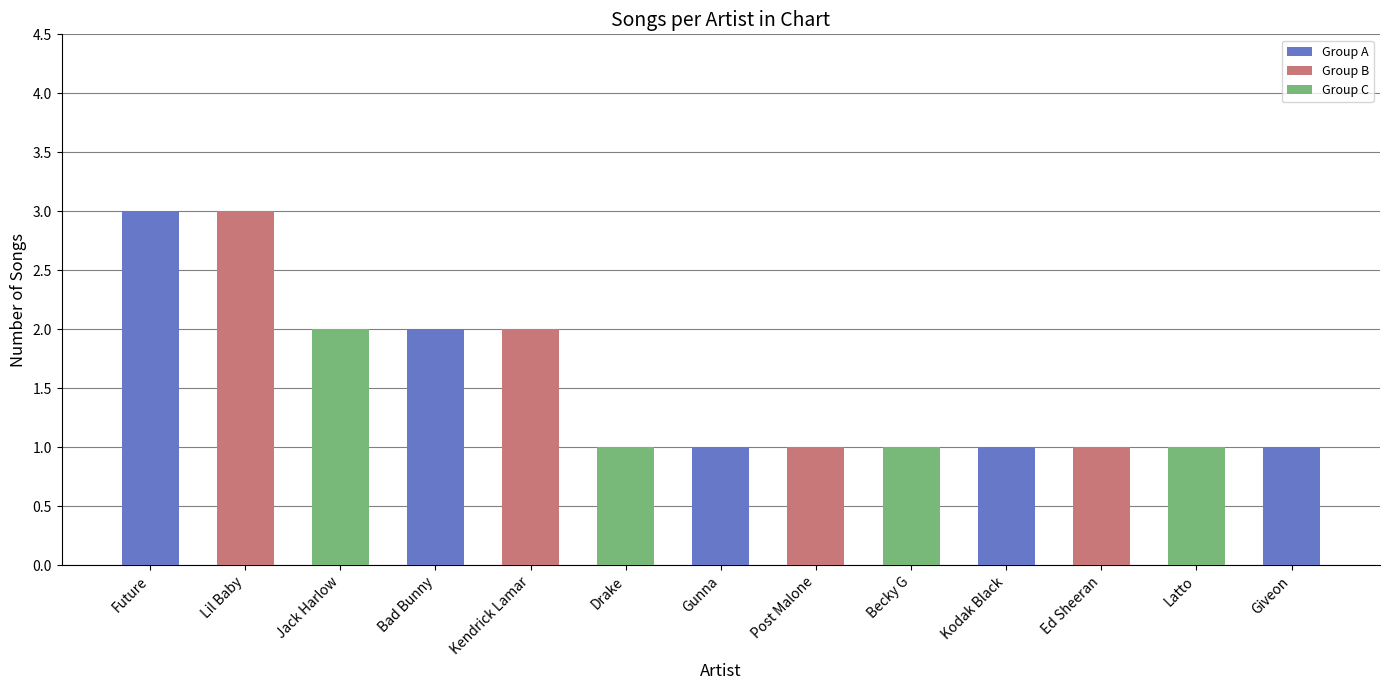

What position from the left is Future?

1